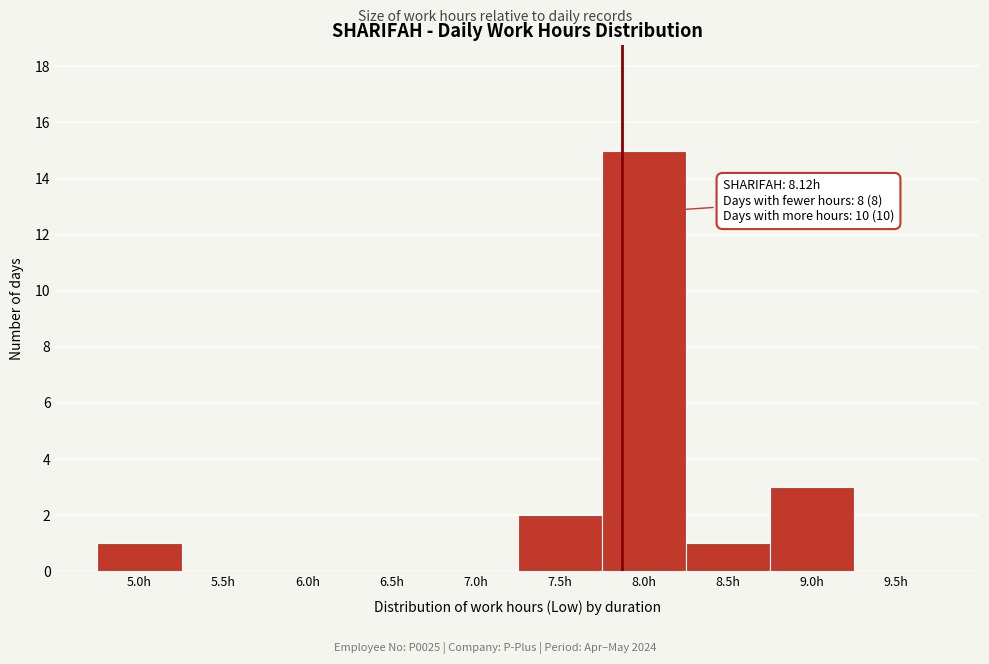

Reading right to left, transcribe all the data shown in this chart.

9.5h=0	9.0h=3	8.5h=1	8.0h=15	7.5h=2	7.0h=0	6.5h=0	6.0h=0	5.5h=0	5.0h=1